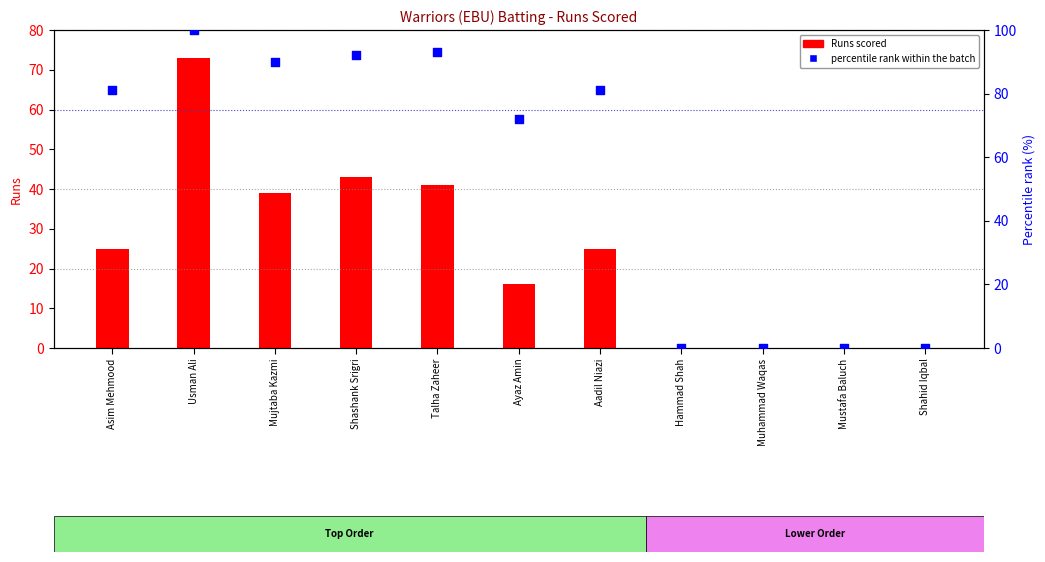

Is the value of Runs scored at Shahid Iqbal greater than the value of percentile rank within the batch at Asim Mehmood?

No